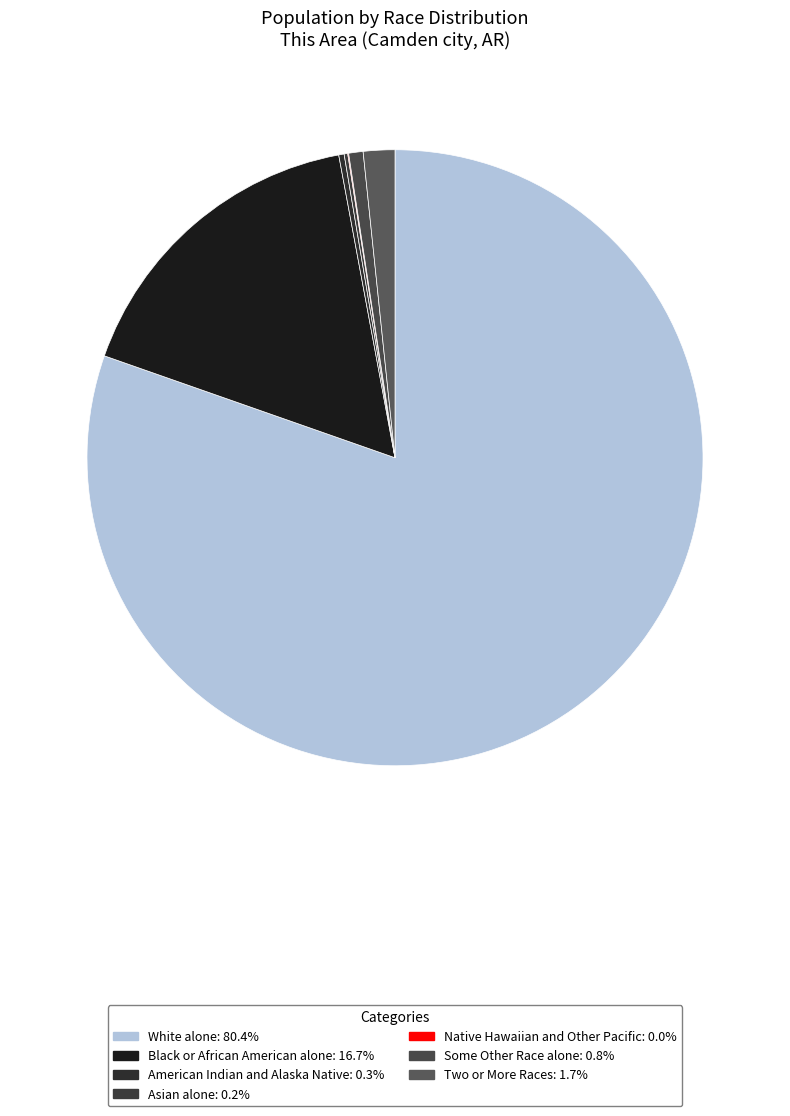

To the nearest percent, what is the average slice percentage?

14%